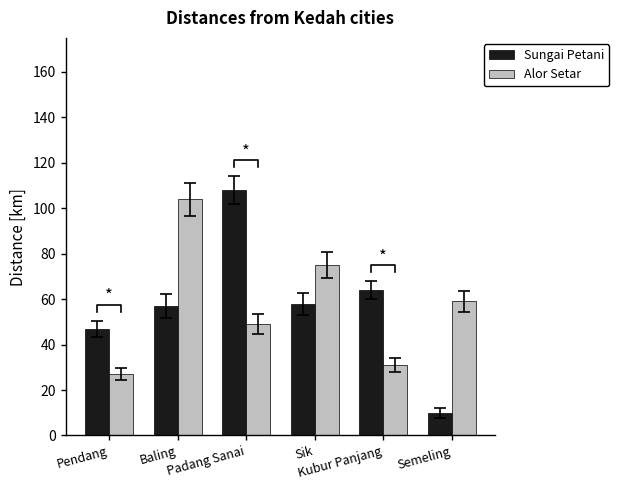

List the series in order of their overall mean, lowest first.

Sungai Petani, Alor Setar